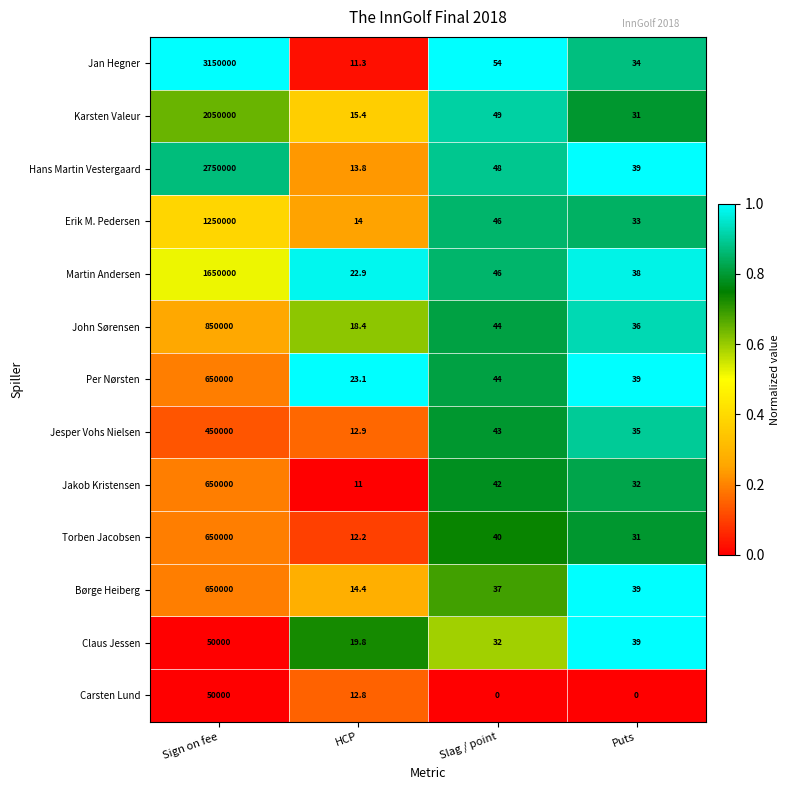

Which series has the widest spread of values?

Jan Hegner